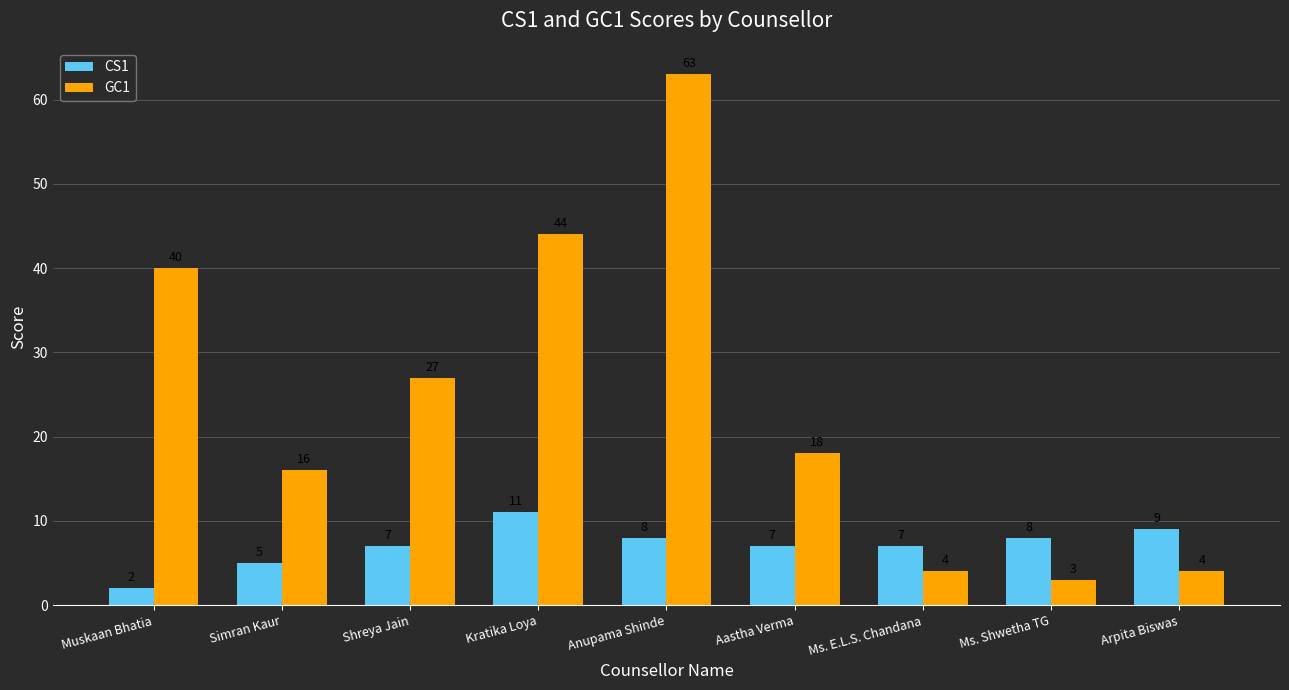

What is the greatest value displayed?

63